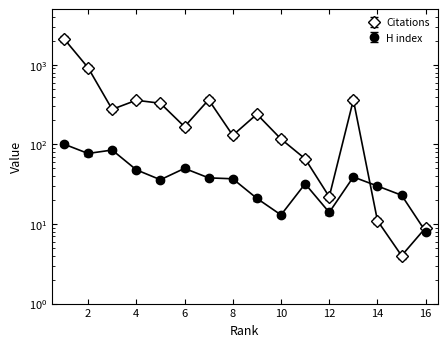

Rank the categories by H index value from highest to lowest.

1, 3, 2, 6, 4, 13, 7, 8, 5, 11, 14, 15, 9, 12, 10, 16